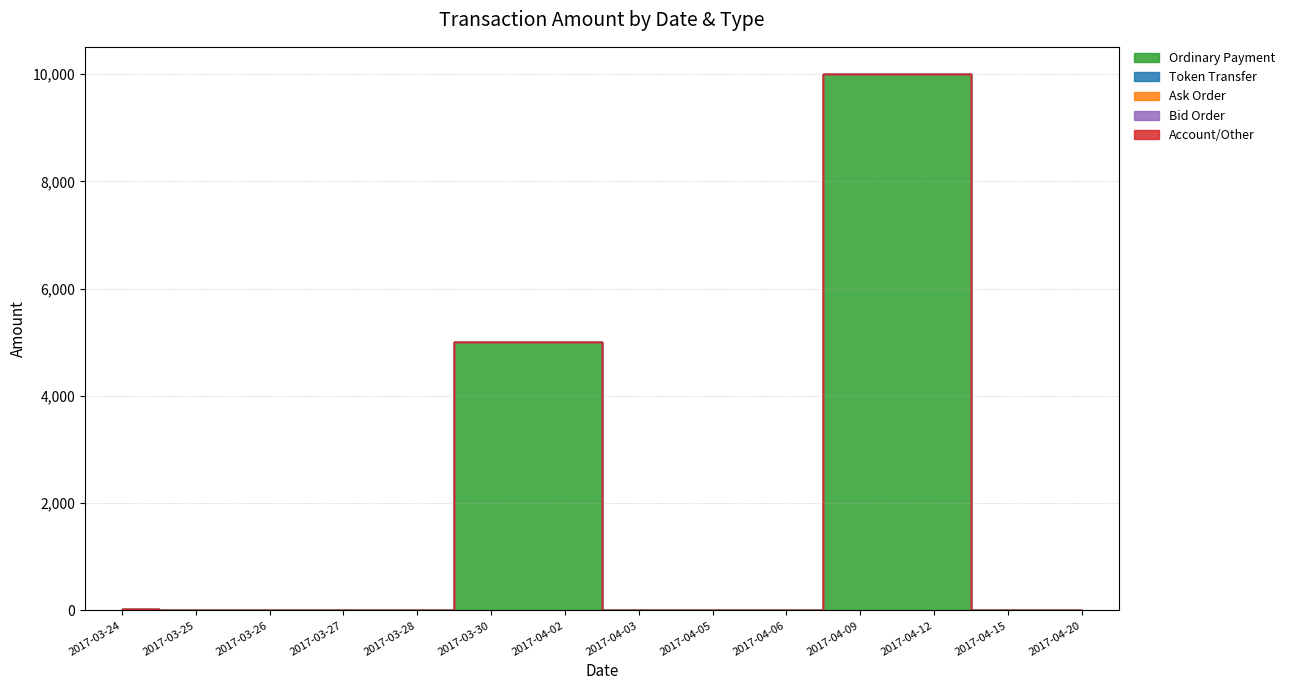

True or false: Account/Other has more than 0 points higher than both neighbors.

False